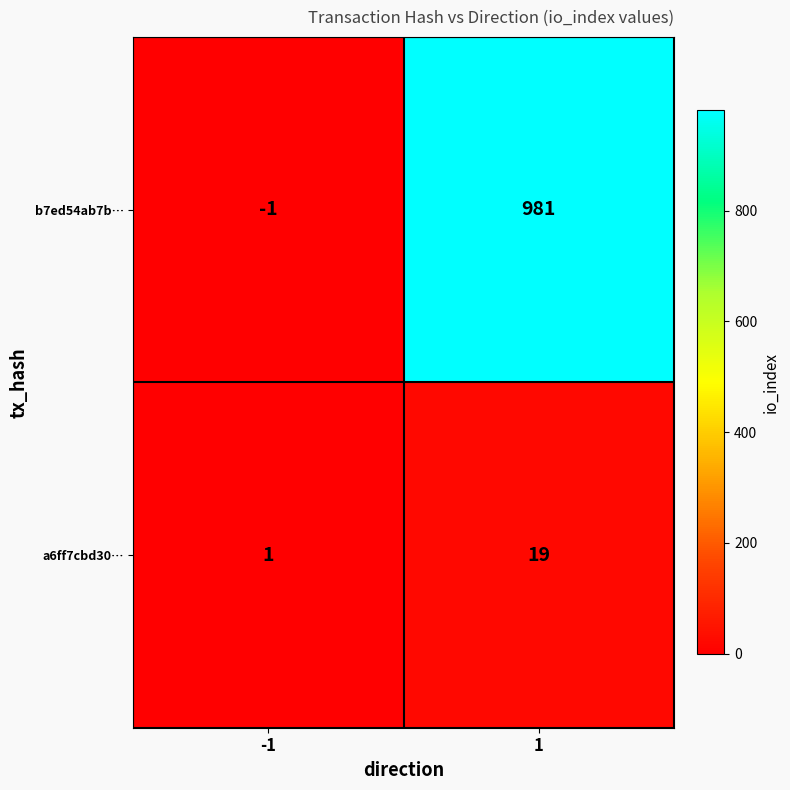

What is the difference between the maximum and minimum values in the a6ff7cbd30… series?

18